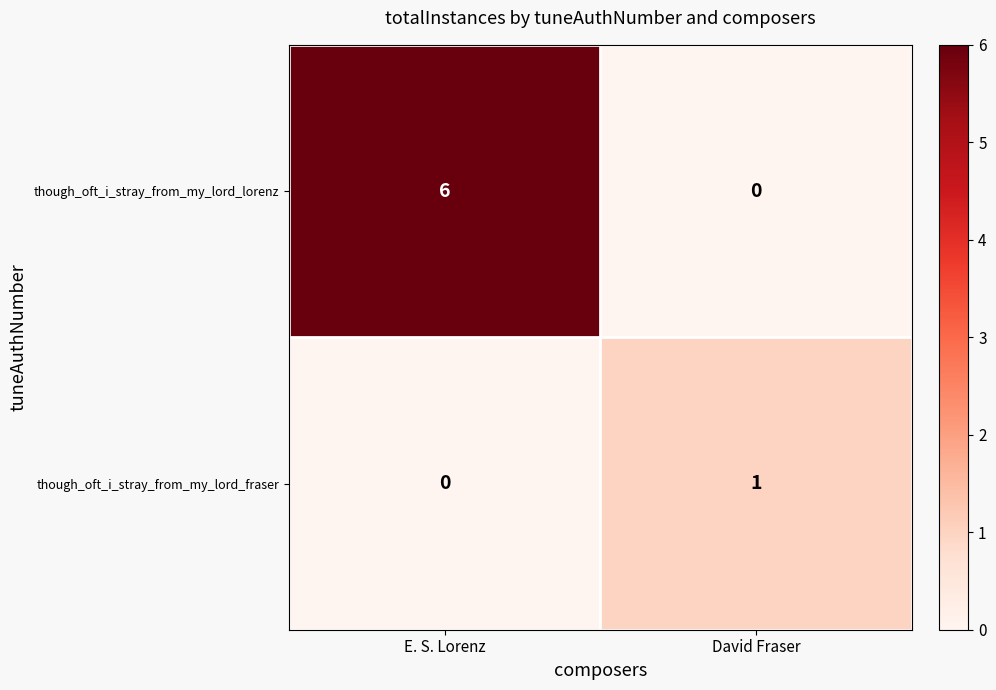

What is the difference between the though_oft_i_stray_from_my_lord_lorenz values at David Fraser and E. S. Lorenz?

6